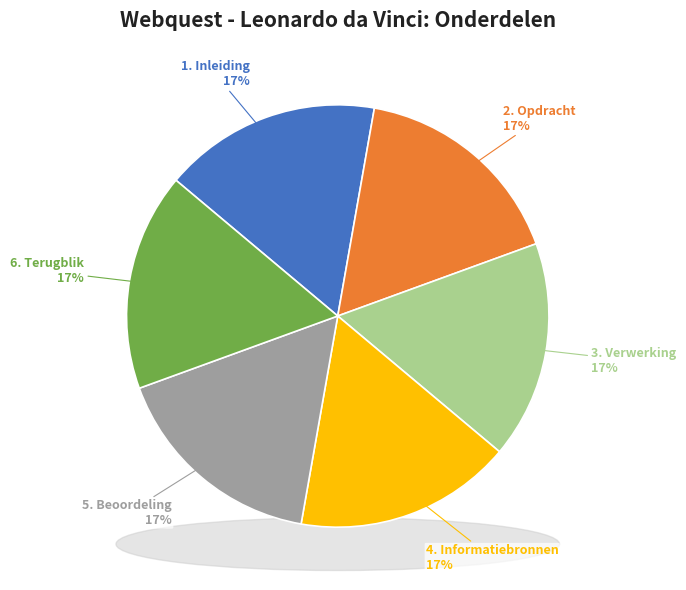

How many segments does this pie chart have?

6